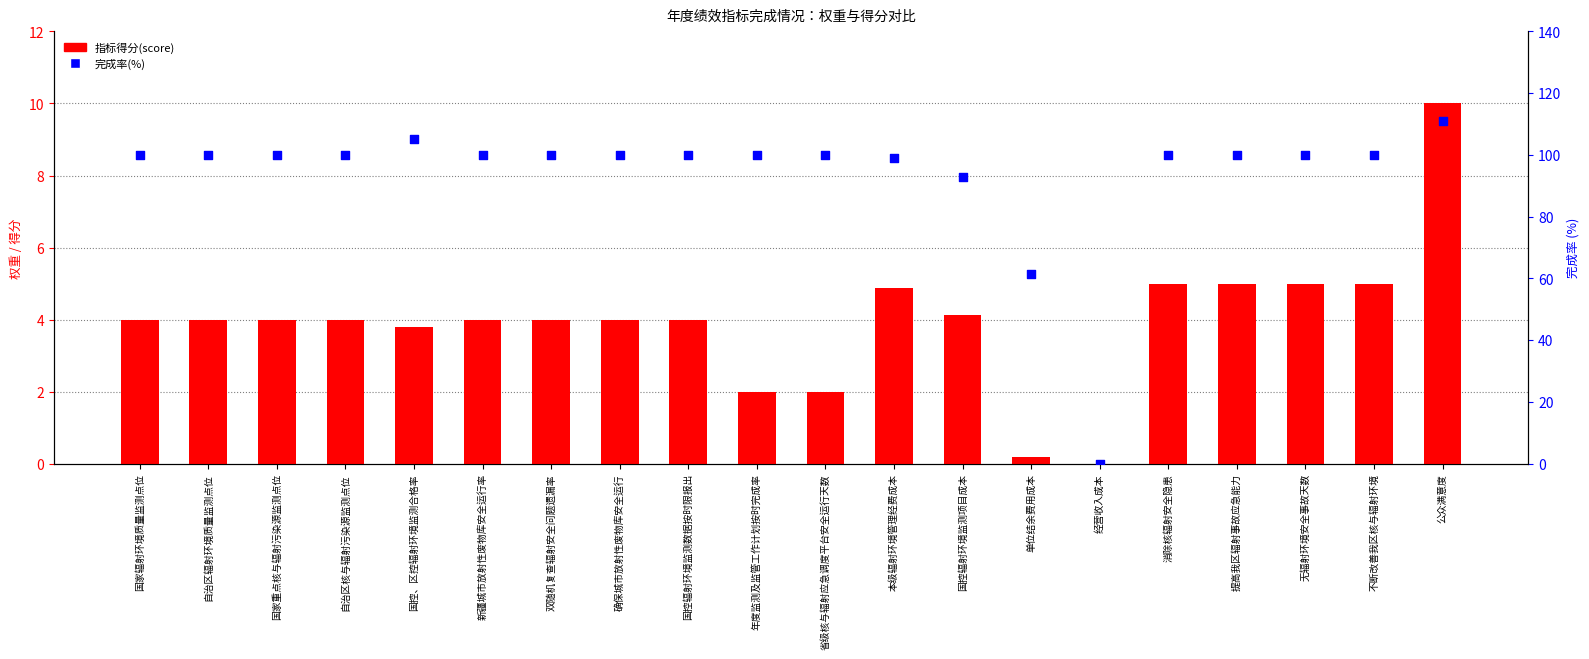

Which series has the widest spread of Y values?

完成率(%)